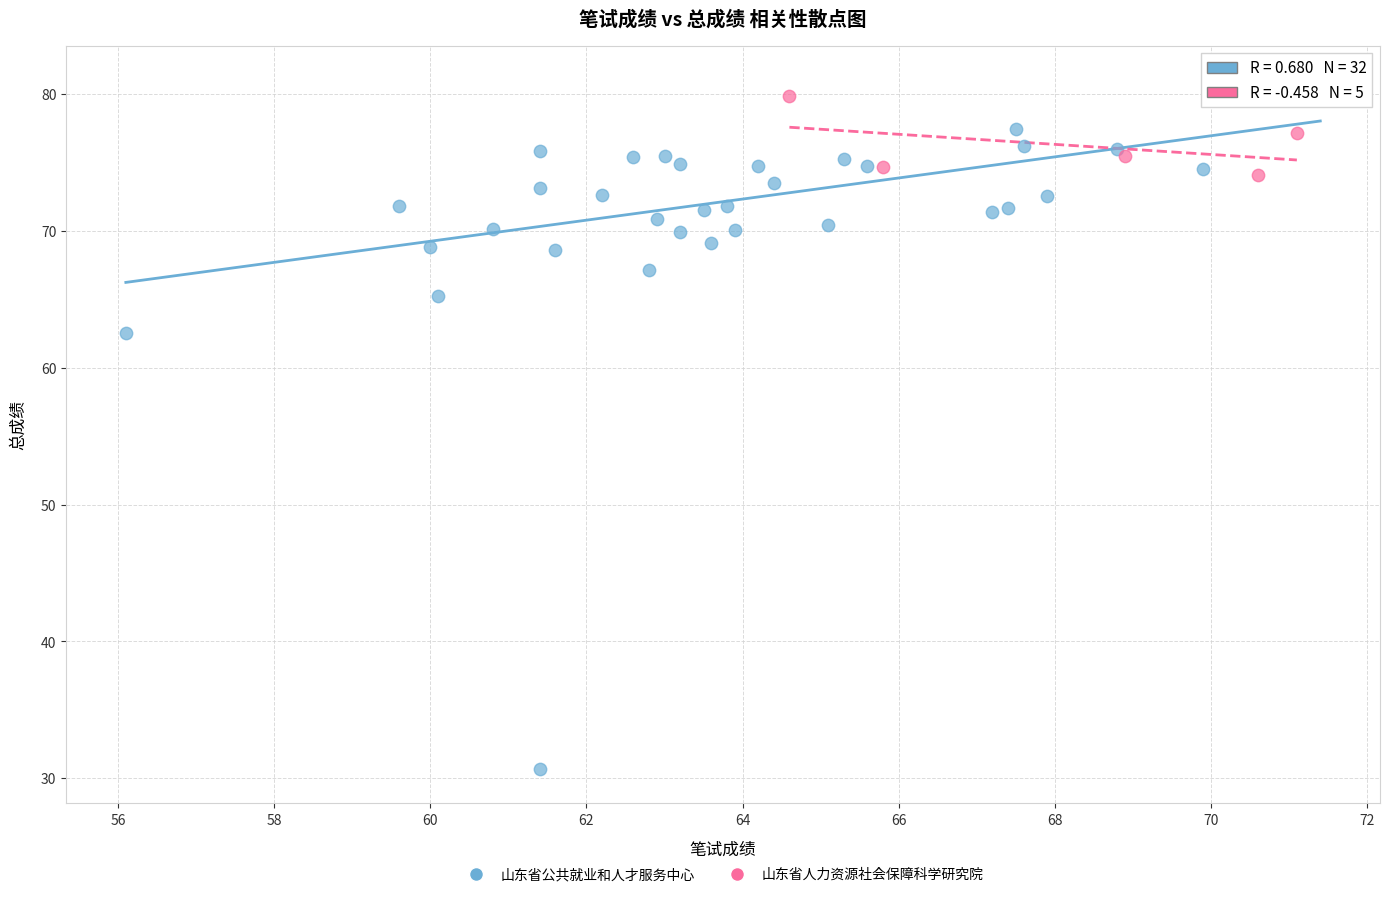

What are all the series names shown in the legend?

山东省公共就业和人才服务中心, 山东省人力资源社会保障科学研究院